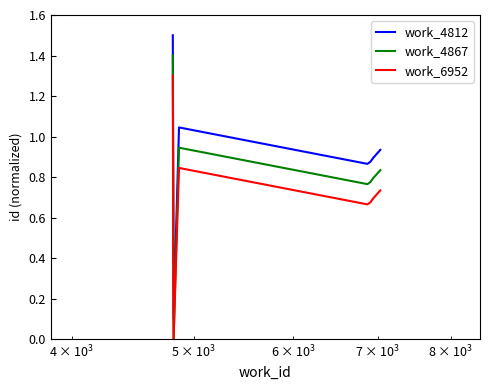

True or false: work_4812 and work_6952 intersect in this chart.

False